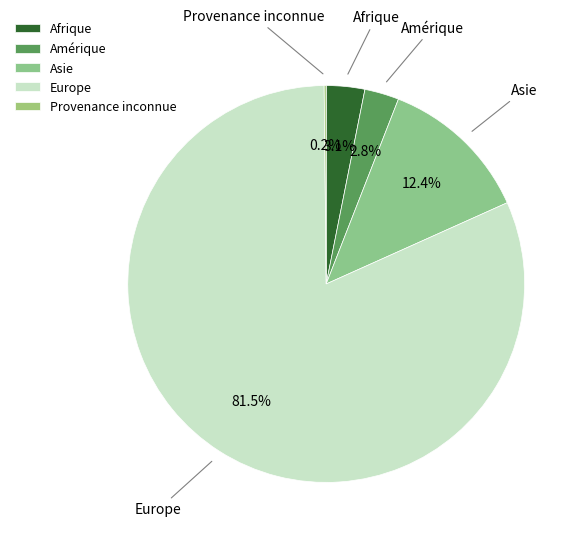

What is the majority slice?

Europe